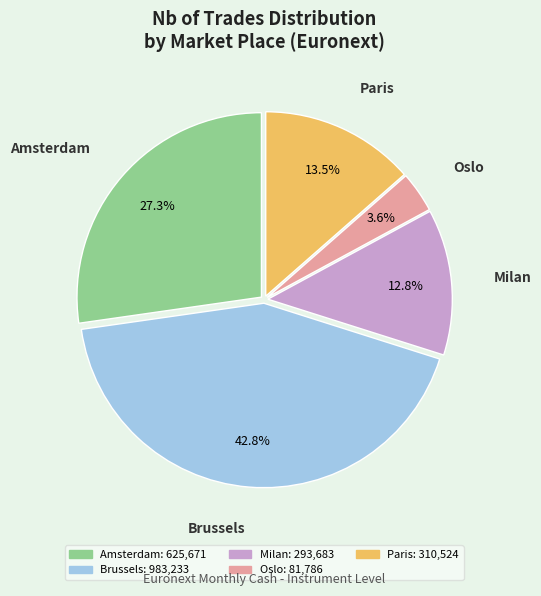

Does any single category account for the majority?

No